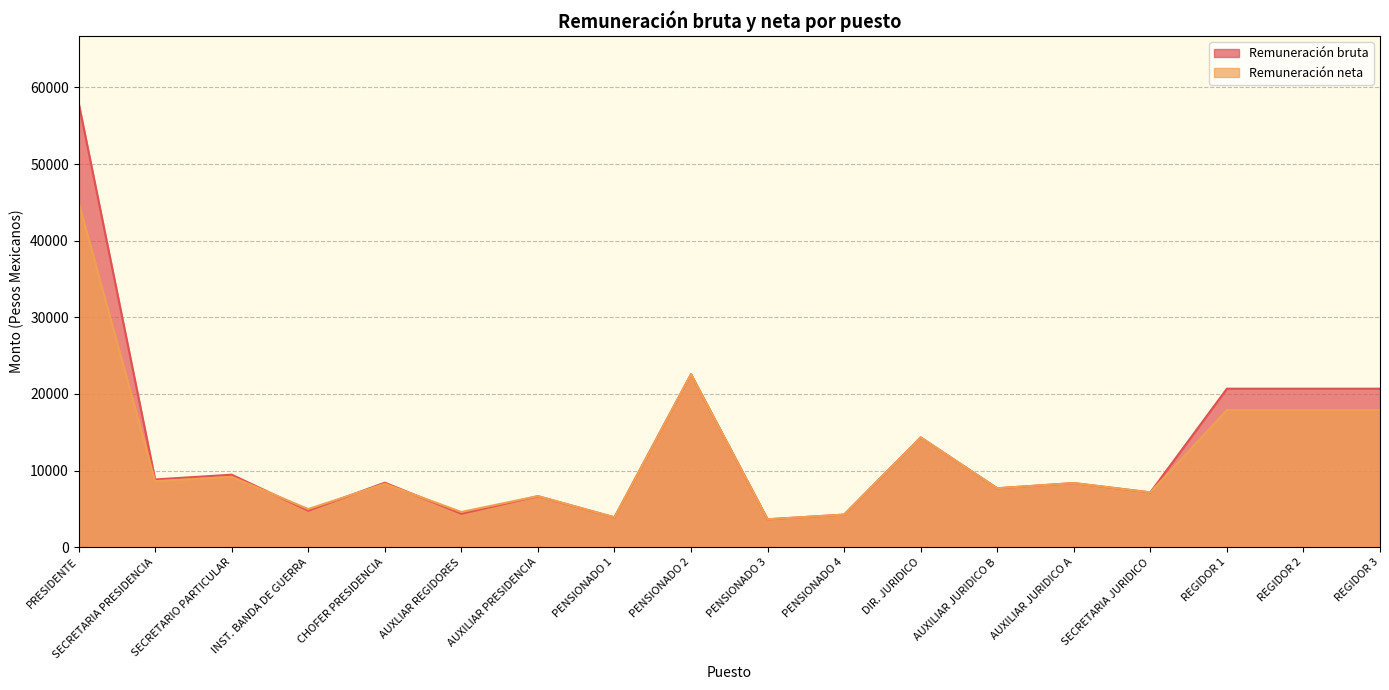

Rank the series at SECRETARIA PRESIDENCIA from lowest to highest value.

Remuneración neta, Remuneración bruta